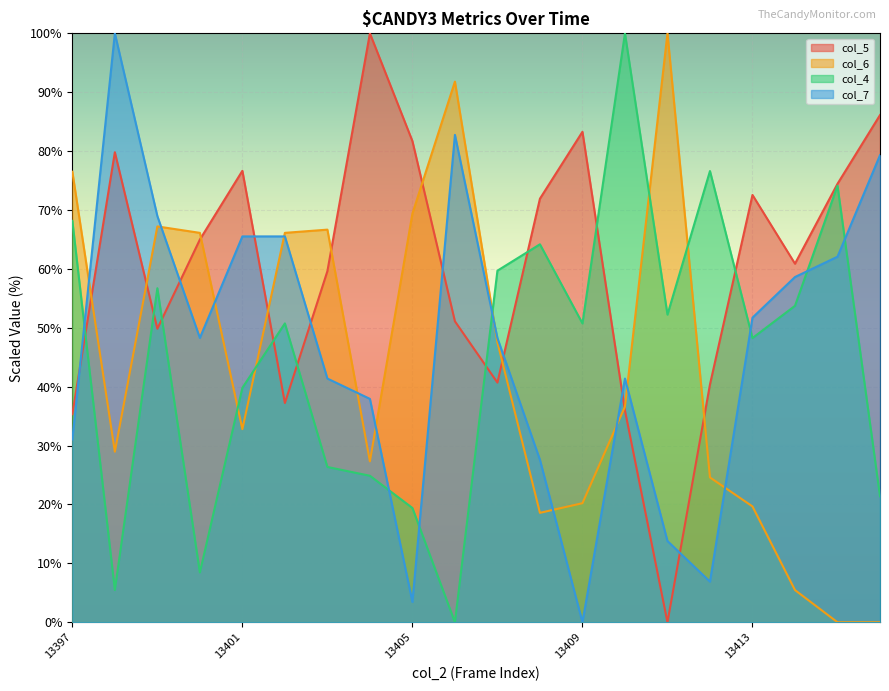

Which category has the highest value in the col_4 series?

13410